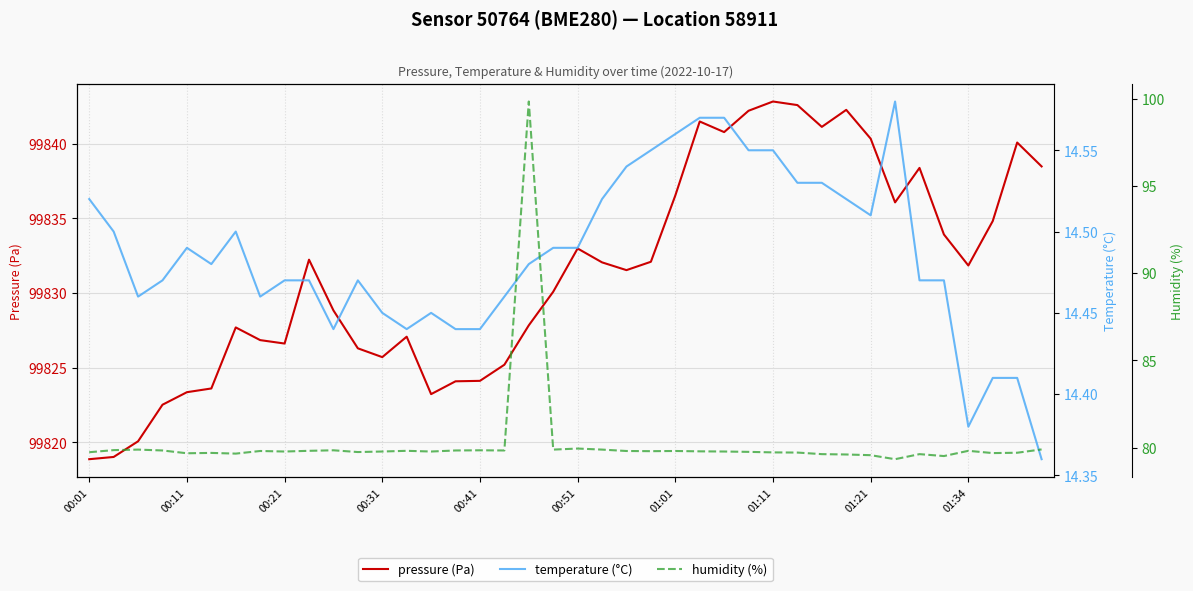

What is the lowest value of the pressure (Pa) series?

99818.9